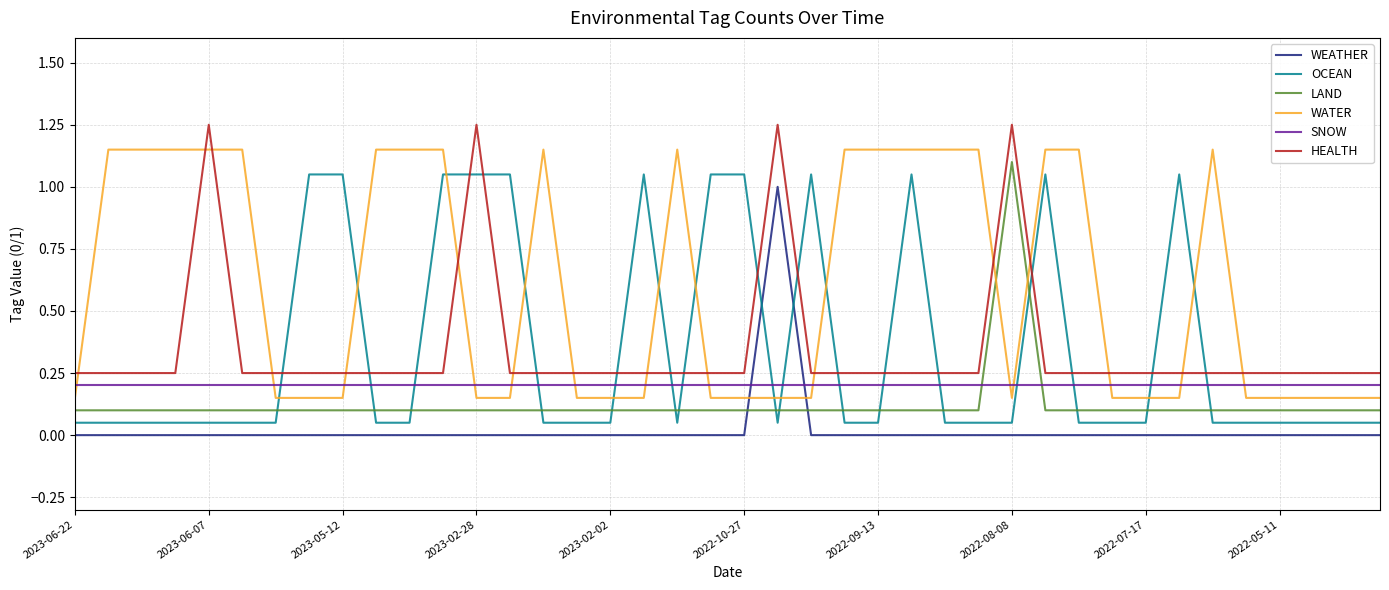

How many intersections are there between WATER and HEALTH?

16